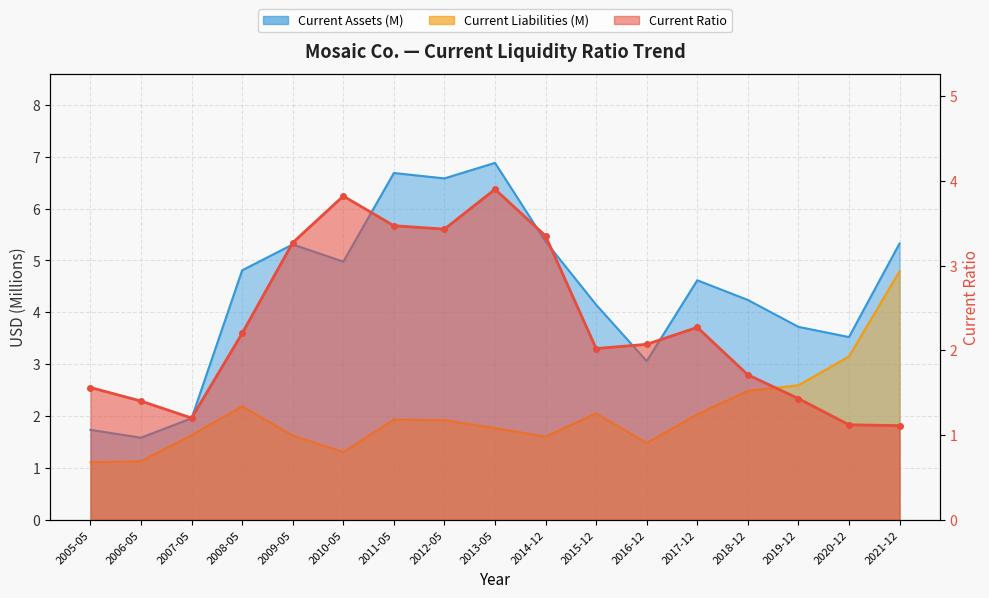

Reading right to left, what are all the values shown in this chart?

Current Ratio: 2021-12=1.1	2020-12=1.1	2019-12=1.4	2018-12=1.7	2017-12=2.3	2016-12=2.1	2015-12=2.0	2014-12=3.4	2013-05=3.9	2012-05=3.4	2011-05=3.5	2010-05=3.8	2009-05=3.3	2008-05=2.2	2007-05=1.2	2006-05=1.4	2005-05=1.6
Current Assets (M): 2021-12=5.3	2020-12=3.5	2019-12=3.7	2018-12=4.2	2017-12=4.6	2016-12=3.1	2015-12=4.1	2014-12=5.4	2013-05=6.9	2012-05=6.6	2011-05=6.7	2010-05=5.0	2009-05=5.3	2008-05=4.8	2007-05=2.0	2006-05=1.6	2005-05=1.7
Current Liabilities (M): 2021-12=4.8	2020-12=3.1	2019-12=2.6	2018-12=2.5	2017-12=2.0	2016-12=1.5	2015-12=2.0	2014-12=1.6	2013-05=1.8	2012-05=1.9	2011-05=1.9	2010-05=1.3	2009-05=1.6	2008-05=2.2	2007-05=1.6	2006-05=1.1	2005-05=1.1